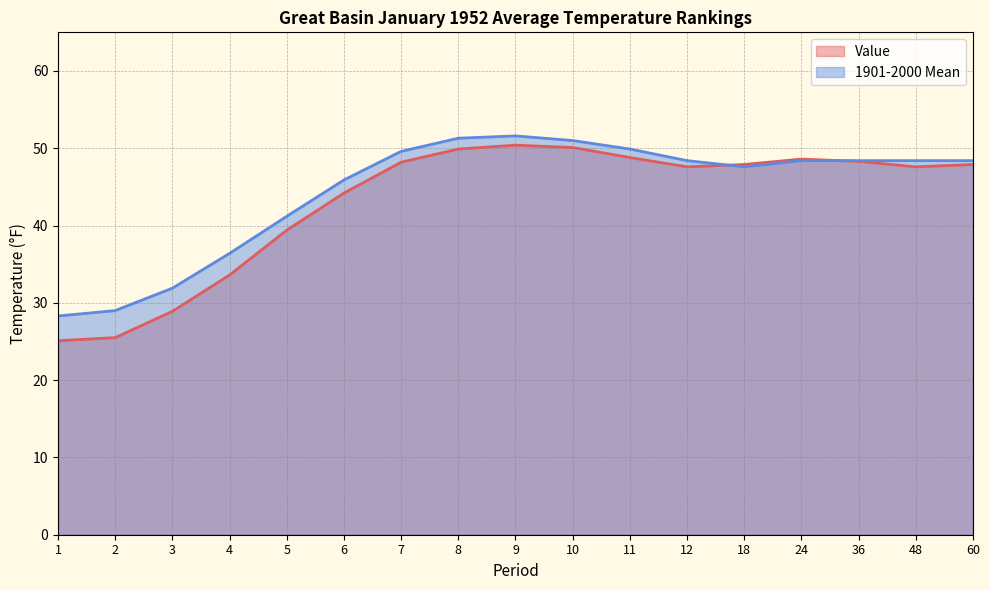

Count the number of categories in the chart.

17